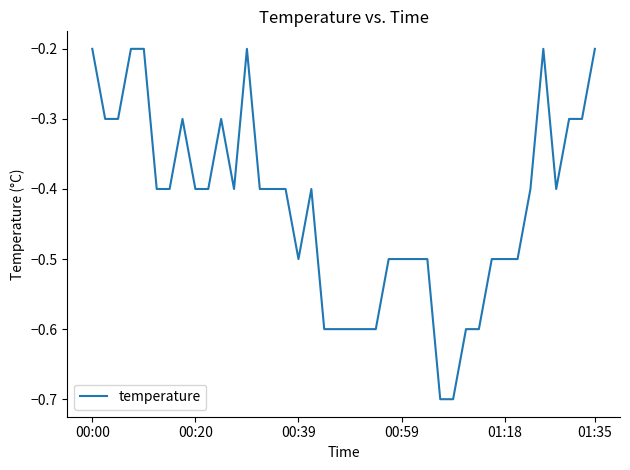

What is the minimum value shown in the chart?

-0.7